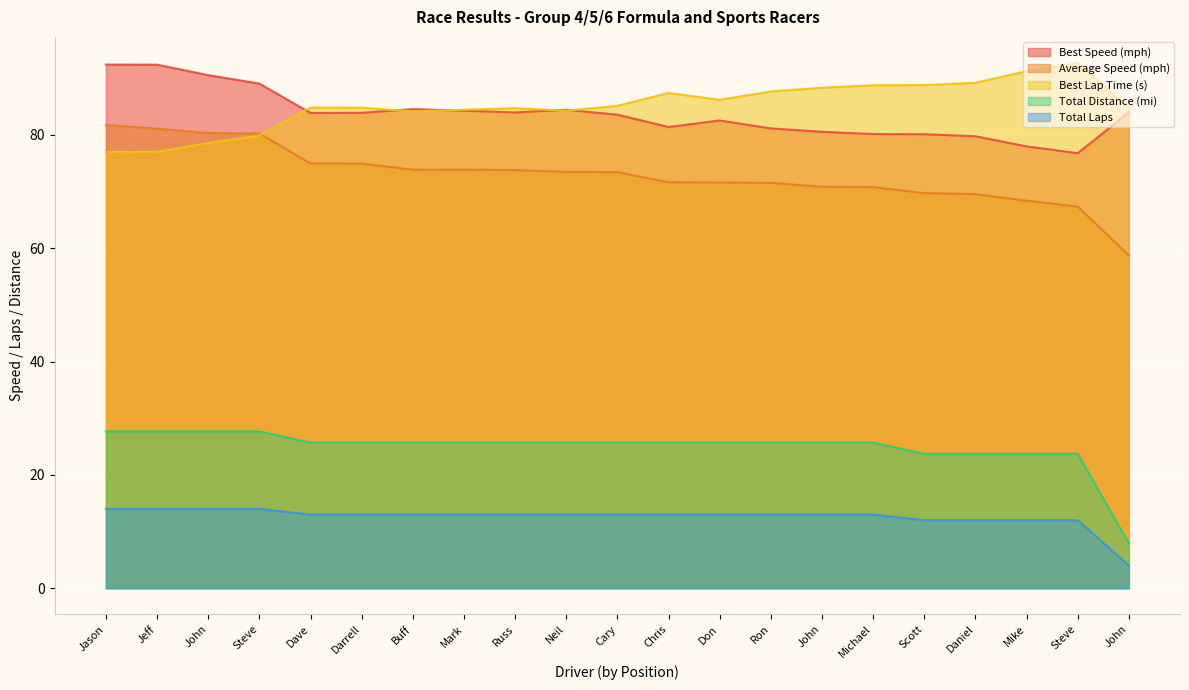

What is the difference between the maximum and second lowest values in the Best Speed series?

14.4